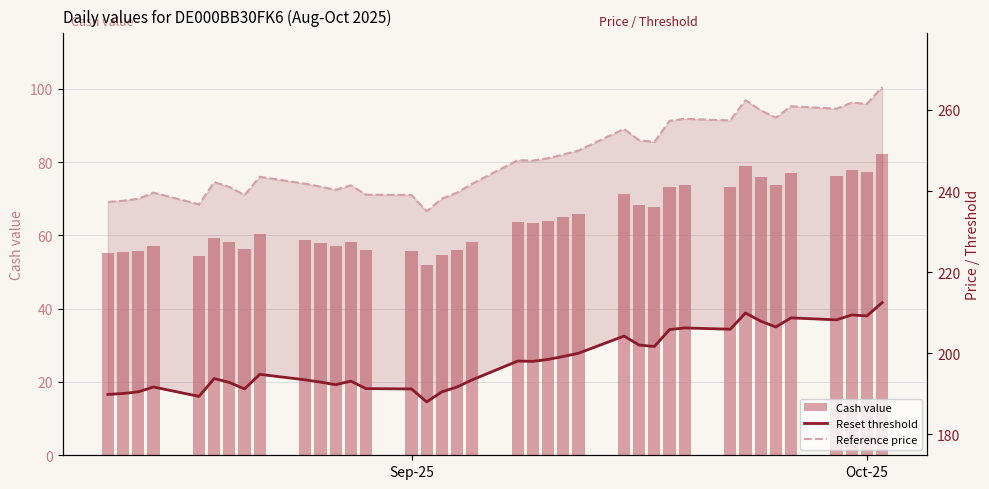

Are the bars grouped side by side (vs. stacked)?

Yes